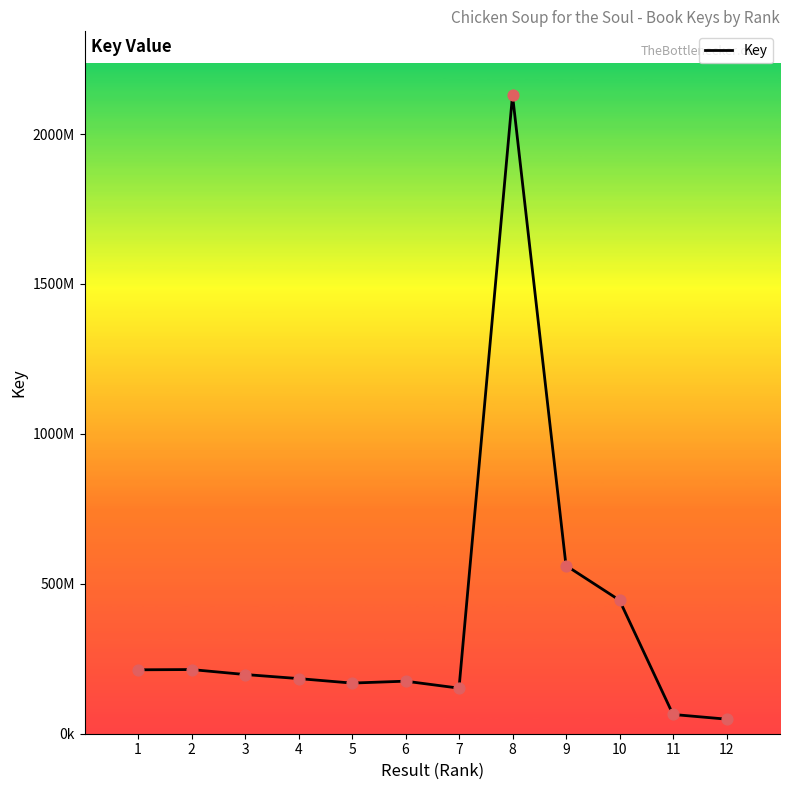

Which has a higher value, 4 or 1?

1